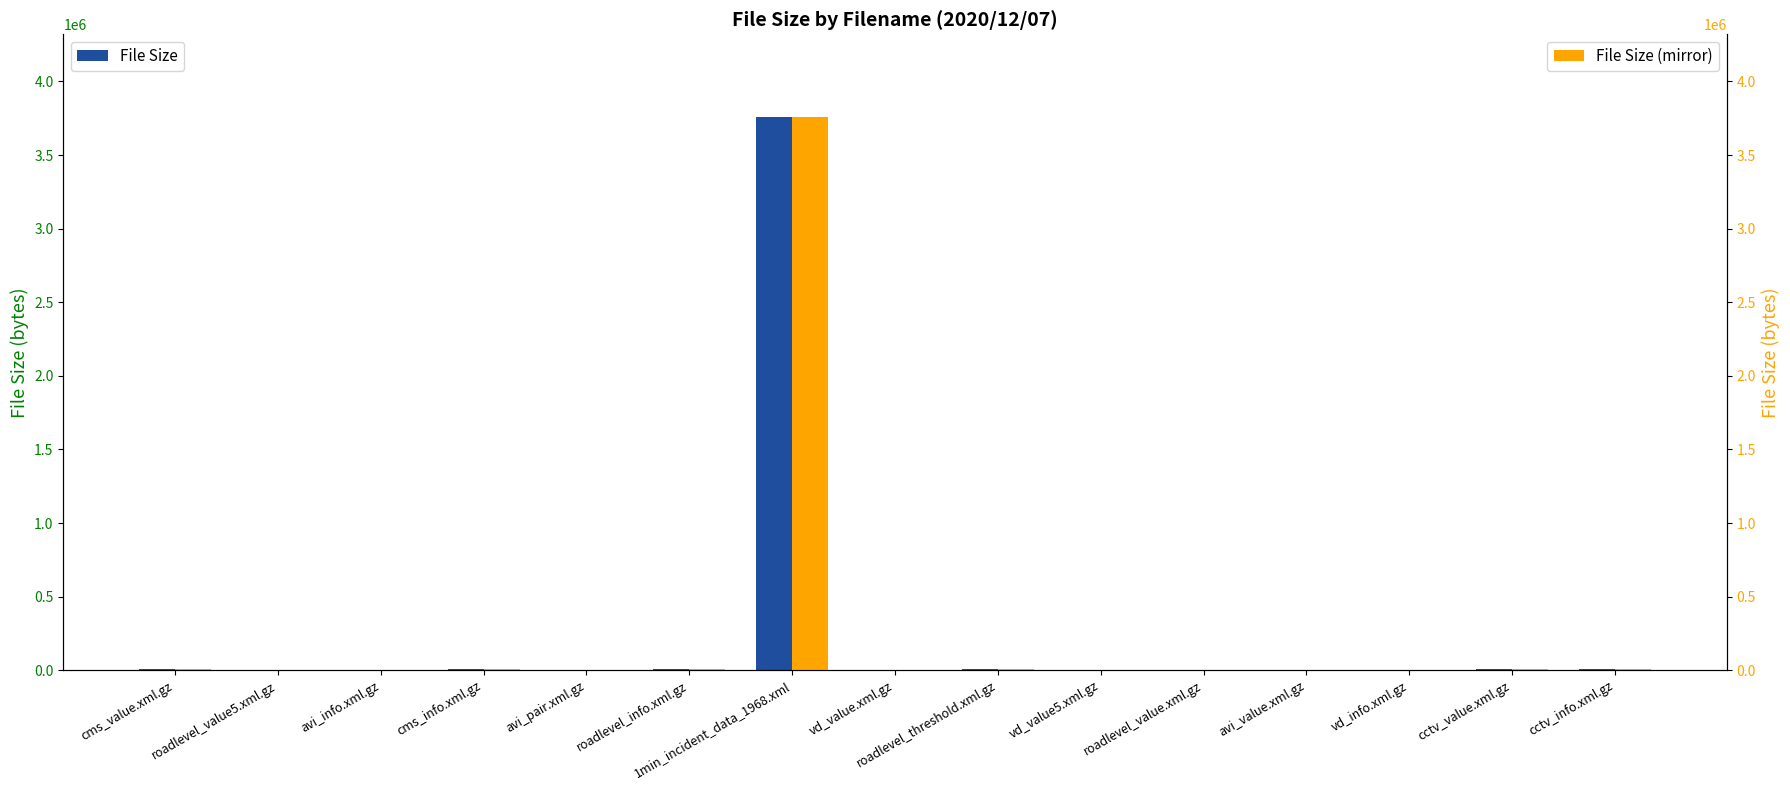

Which series has the largest total across all categories?

File Size